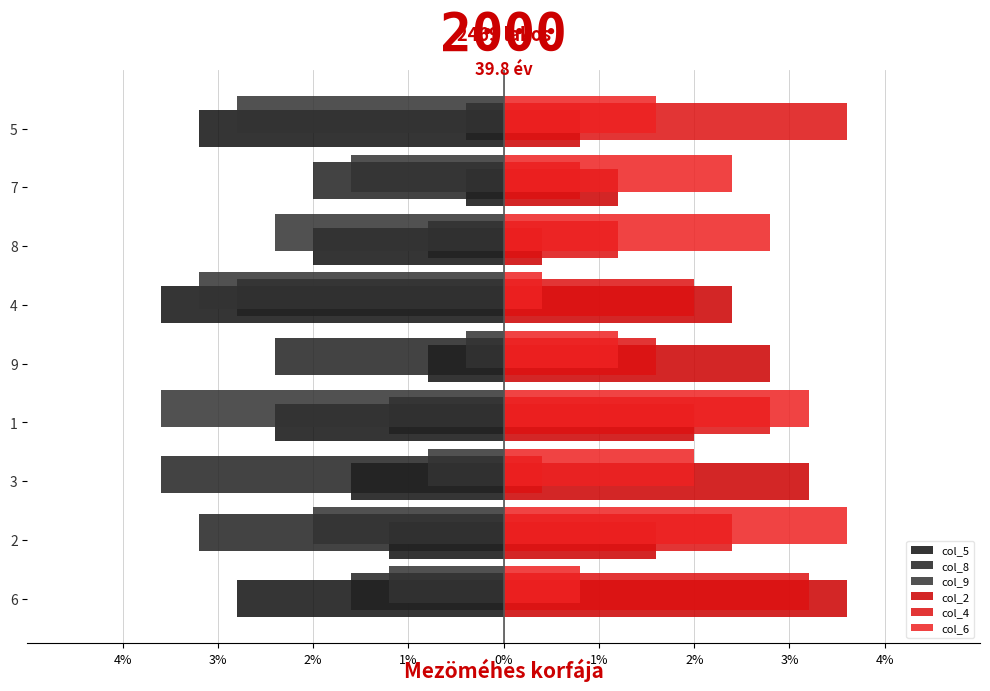

How many groups of bars are there?

9